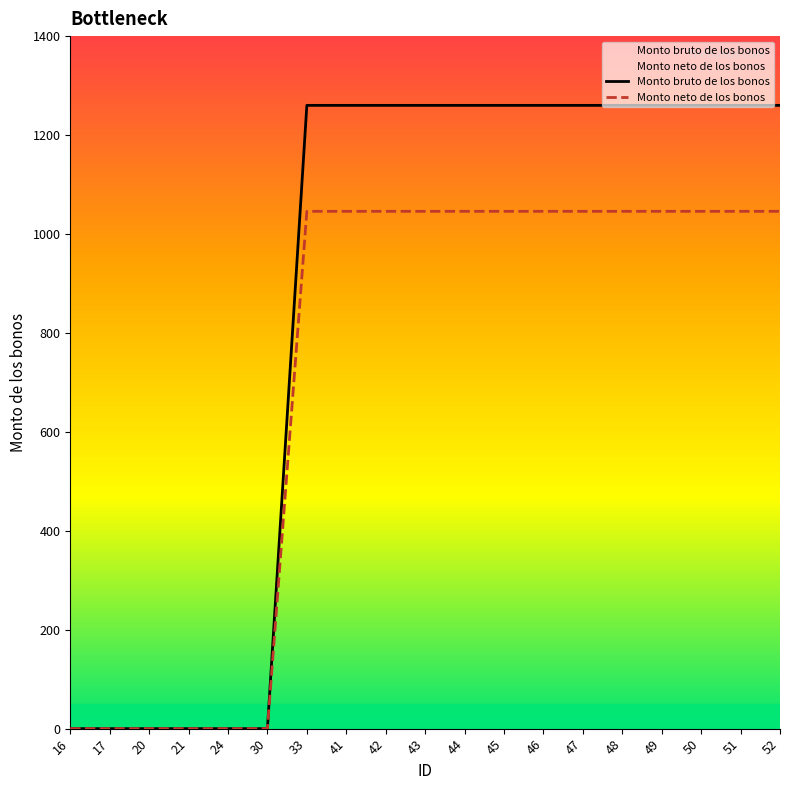

What is the sum of the Monto neto de los bonos values at 30 and 51?

1045.8